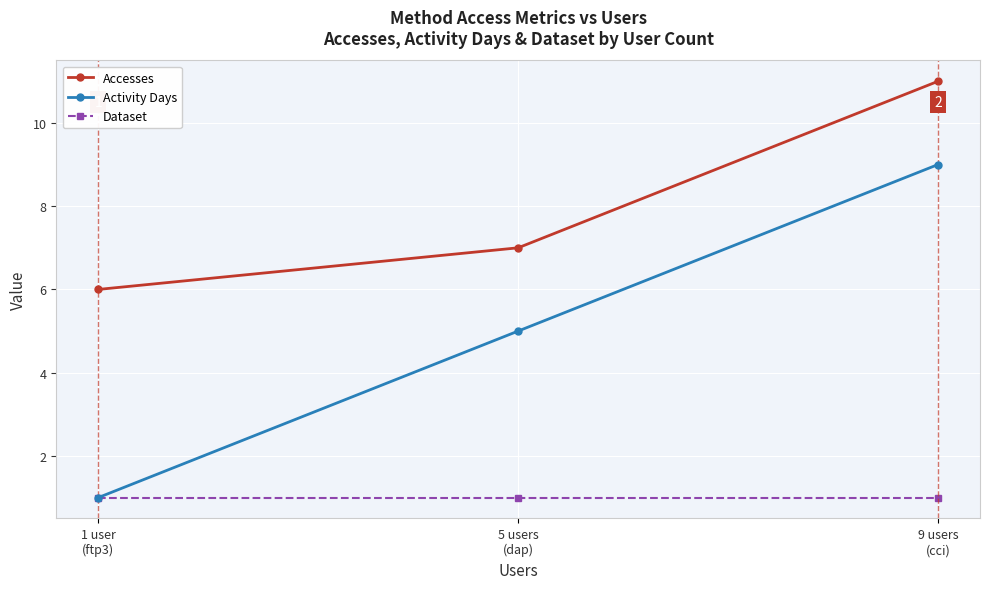

What is the greatest value displayed?

11